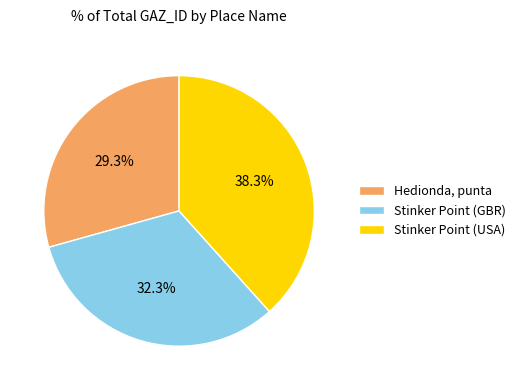

True or false: Hedionda, punta accounts for 29% of the total.

True